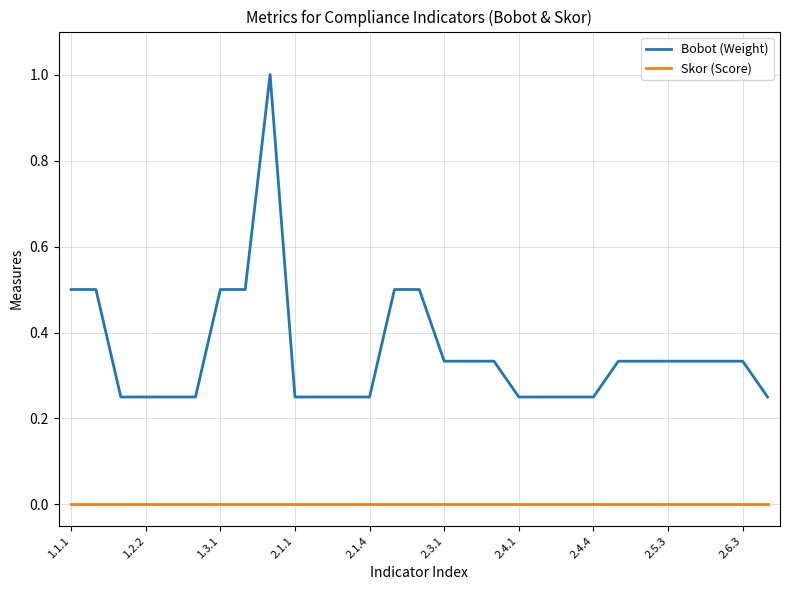

Rank the series by their average value, from lowest to highest.

Skor (Score), Bobot (Weight)